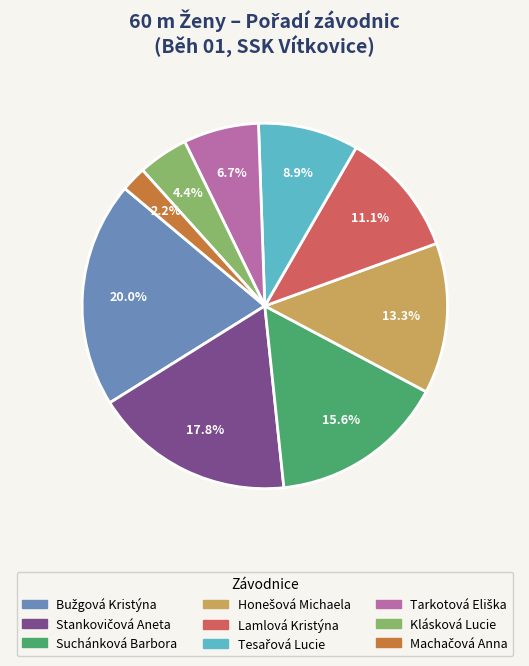

To the nearest percent, what is the difference between the largest and smallest slice percentages?

18%